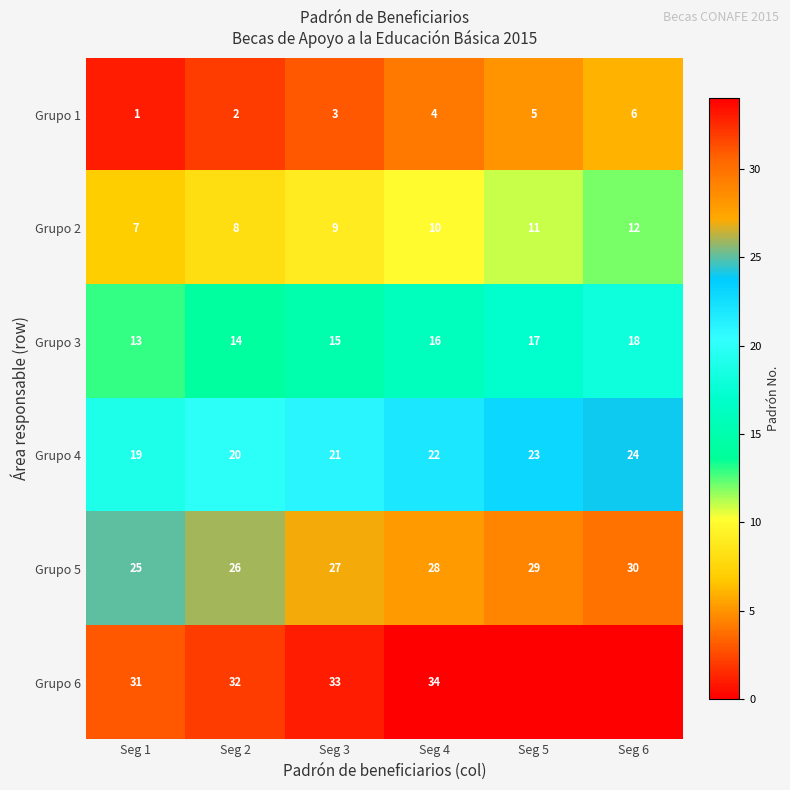

What is the maximum value for Grupo 3?

18